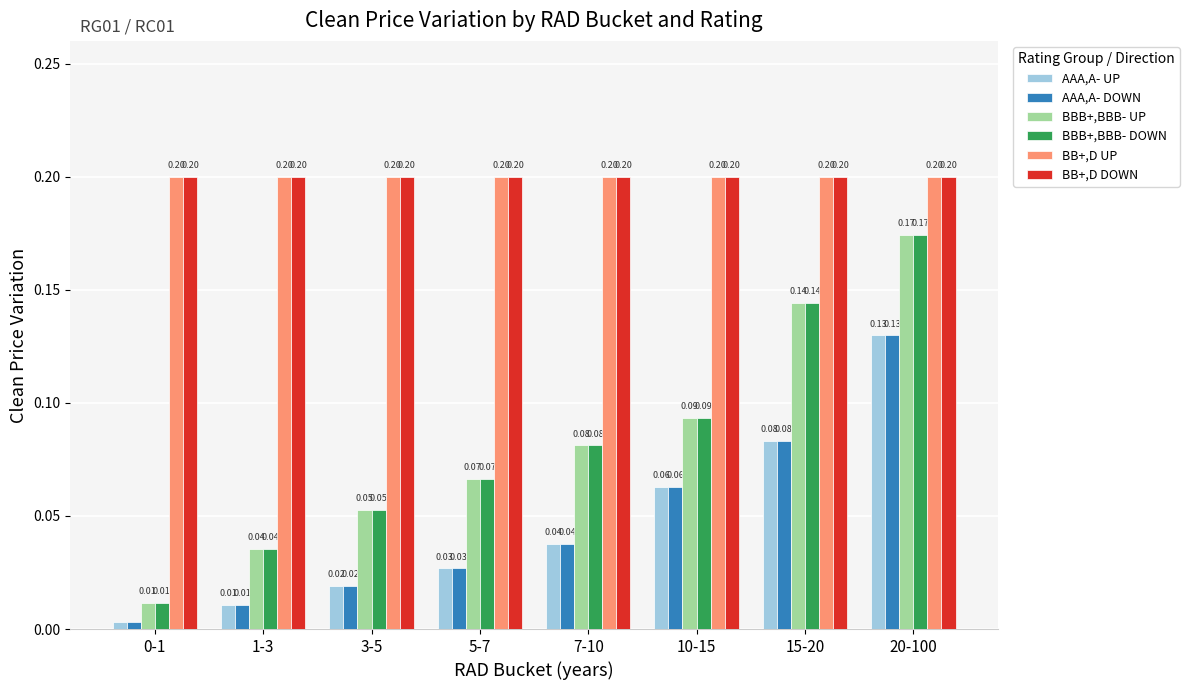

How many bars are there in total?

48